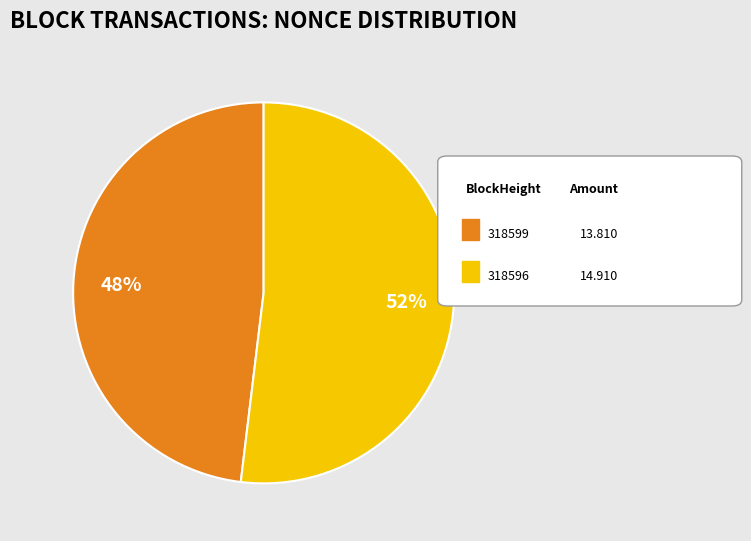

To the nearest percent, what is the difference between the largest and smallest slice percentages?

4%